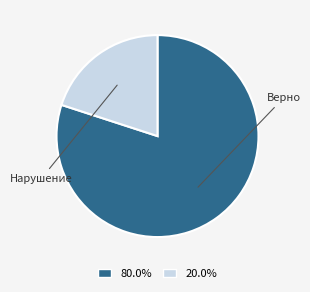

Is there any slice that represents more than half of the pie?

Yes